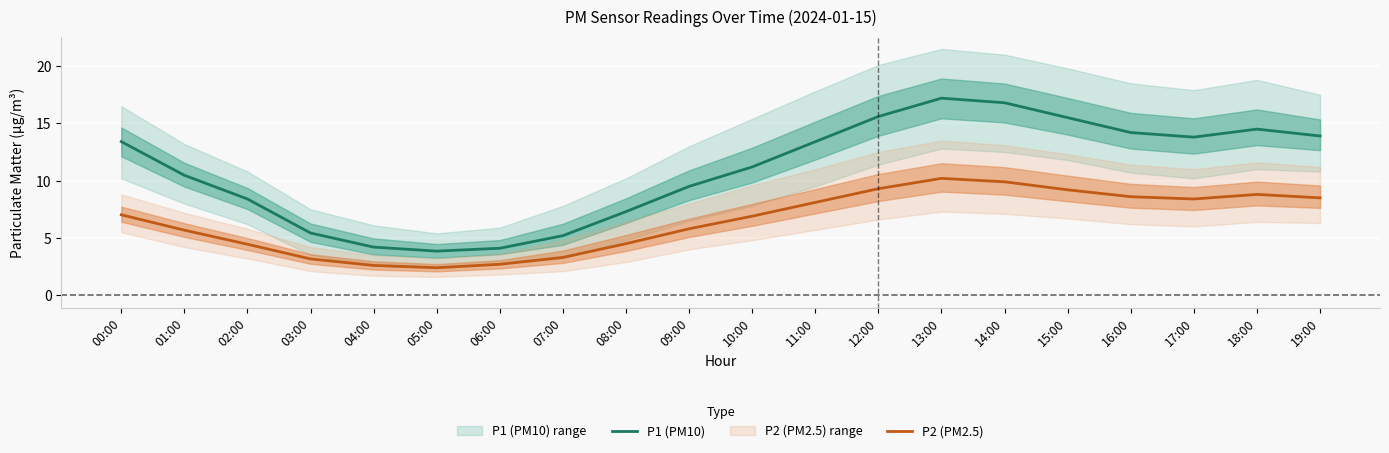

What is the label of the 20th point from the left?

19:00